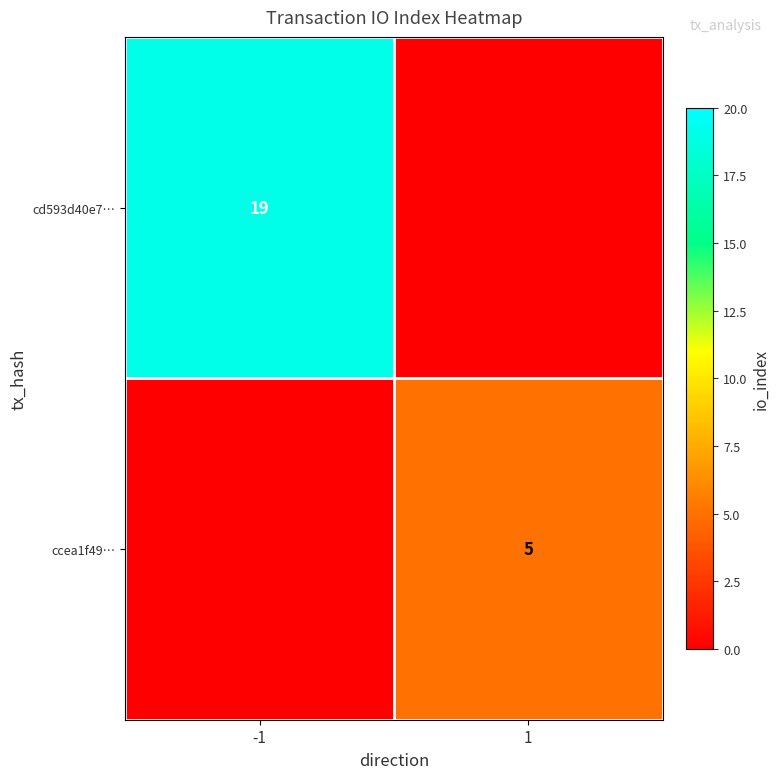

Is the value of cd593d40e7… at -1 greater than the value of ccea1f49… at 1?

Yes